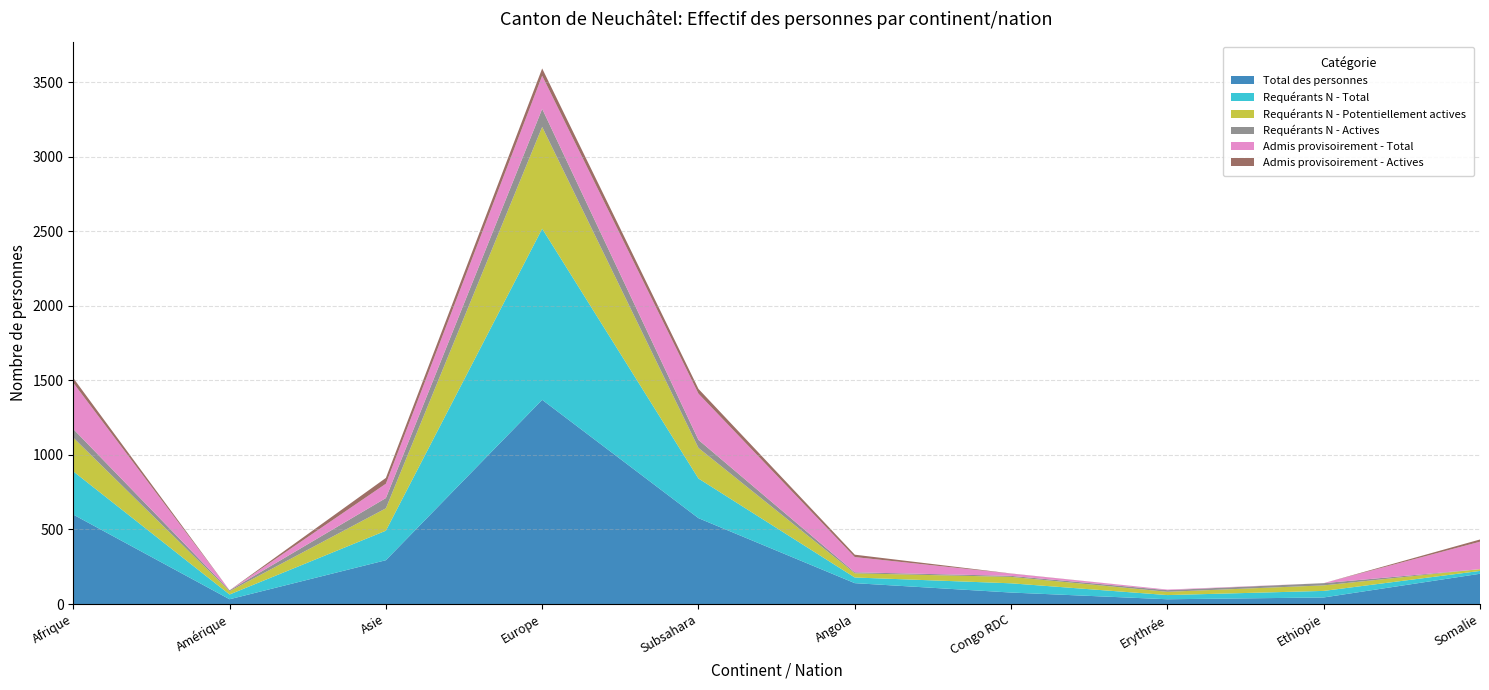

Reading left to right, transcribe all the data shown in this chart.

Total des personnes: Afrique=600	Amérique=32	Asie=294	Europe=1370	Subsahara=576	Angola=140	Congo RDC=77	Erythrée=32	Ethiopie=44	Somalie=203
Requérants N - Total: Afrique=290	Amérique=32	Asie=198	Europe=1148	Subsahara=266	Angola=38	Congo RDC=62	Erythrée=28	Ethiopie=44	Somalie=19
Requérants N - Potentiellement actives: Afrique=226	Amérique=22	Asie=150	Europe=683	Subsahara=205	Angola=28	Congo RDC=43	Erythrée=22	Ethiopie=37	Somalie=12
Requérants N - Actives: Afrique=58	Amérique=6	Asie=69	Europe=121	Subsahara=54	Angola=7	Congo RDC=7	Erythrée=11	Ethiopie=15	Somalie=0
Admis provisoirement - Total: Afrique=310	Amérique=0	Asie=96	Europe=222	Subsahara=310	Angola=102	Congo RDC=15	Erythrée=4	Ethiopie=0	Somalie=184
Admis provisoirement - Actives: Afrique=32	Amérique=0	Asie=39	Europe=49	Subsahara=32	Angola=16	Congo RDC=1	Erythrée=0	Ethiopie=0	Somalie=15